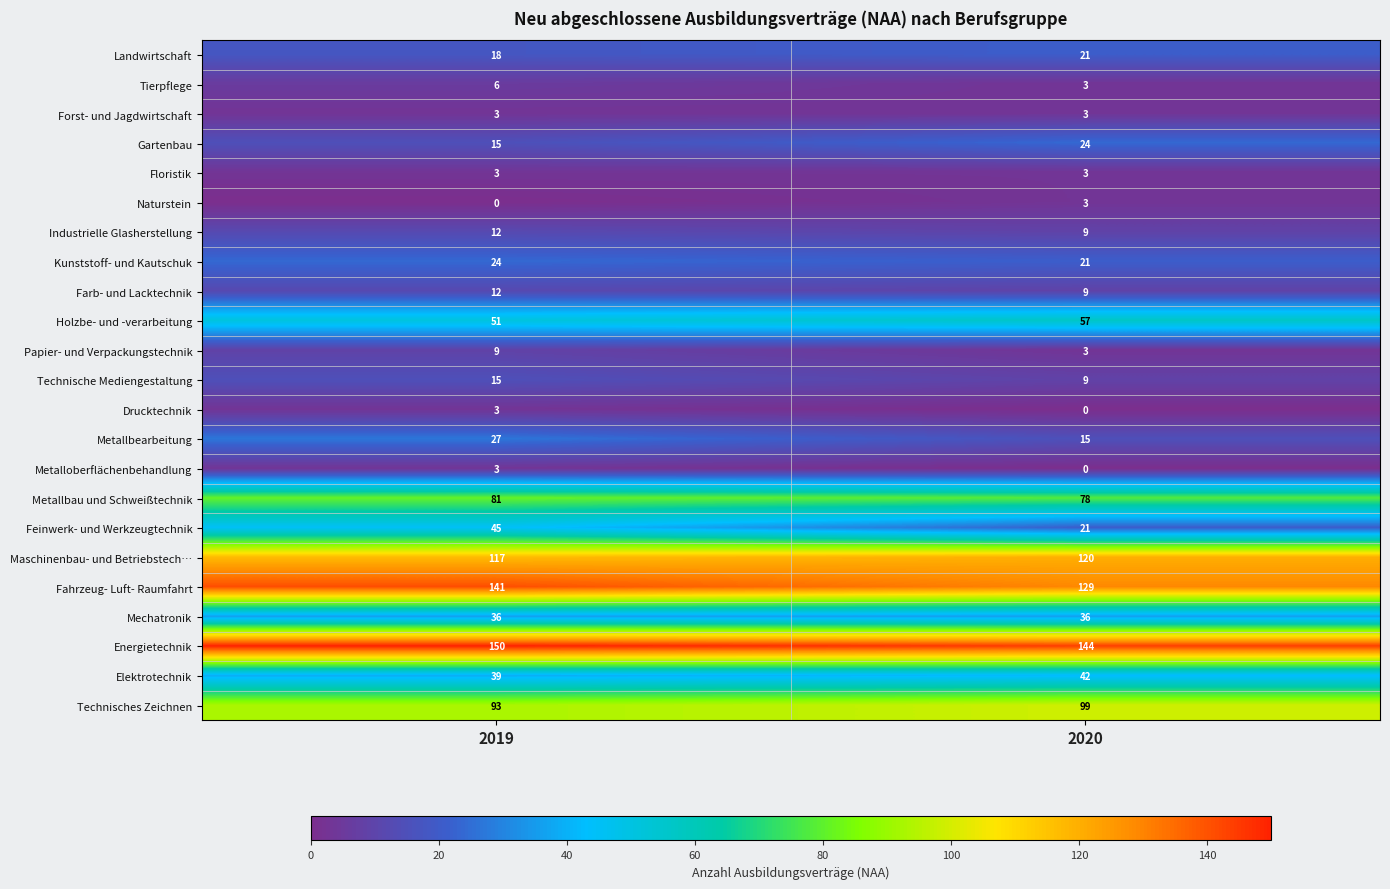

What value does the Energietechnik series have at 2019?

150